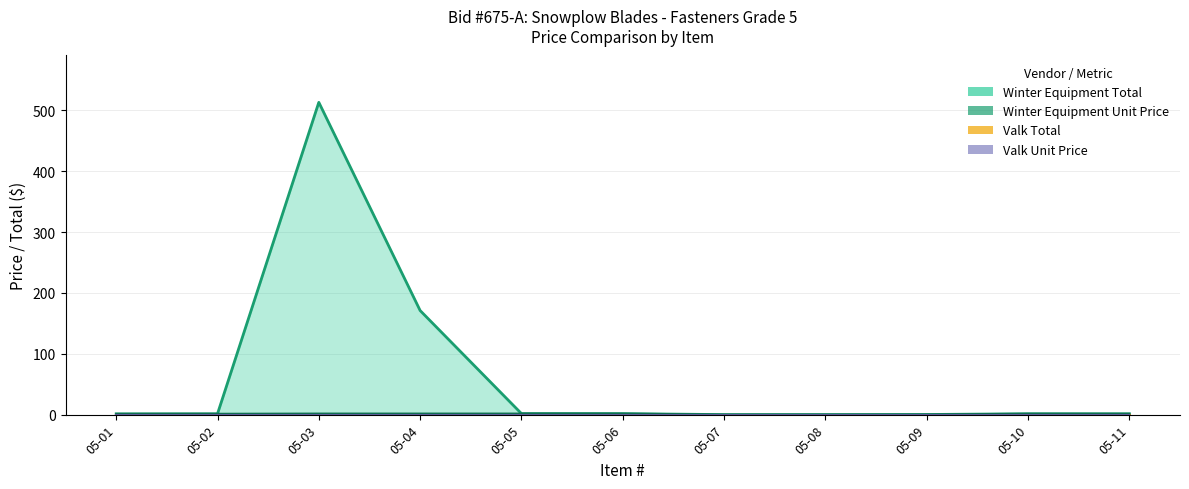

True or false: Winter Total has more than 1 points higher than both neighbors.

True